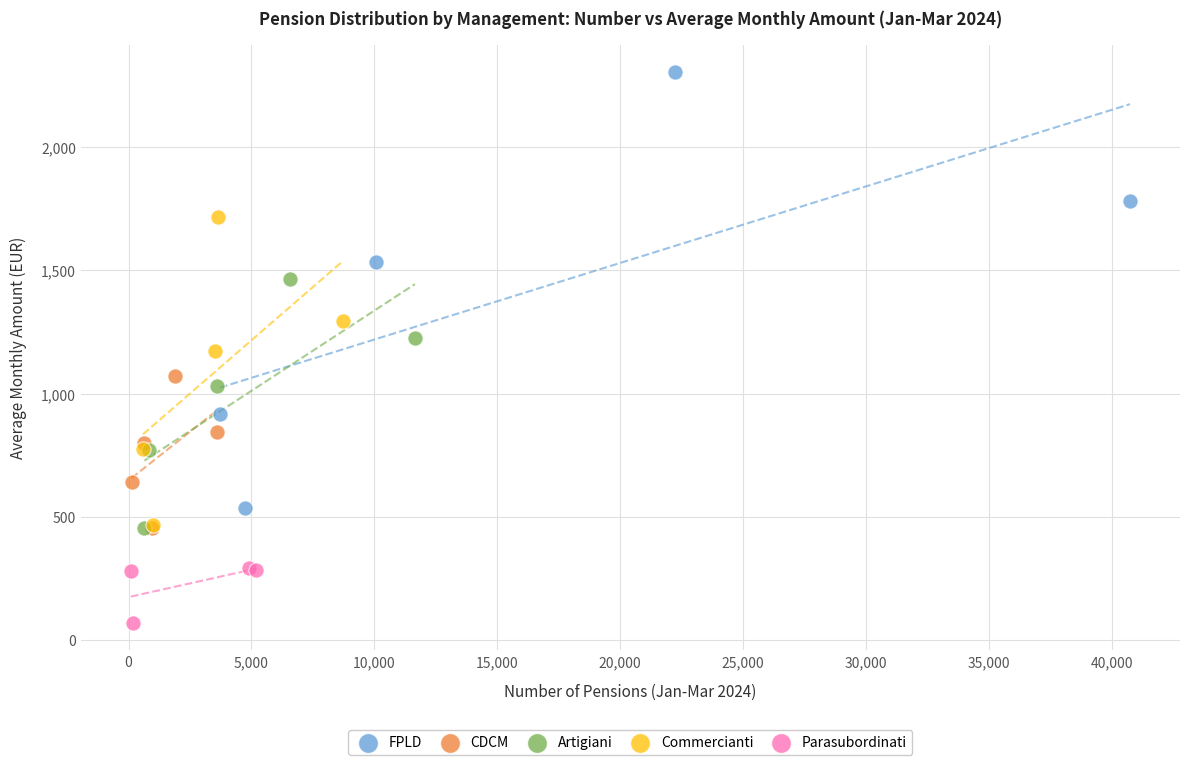

Which series contains the lowest Y value?

Parasubordinati